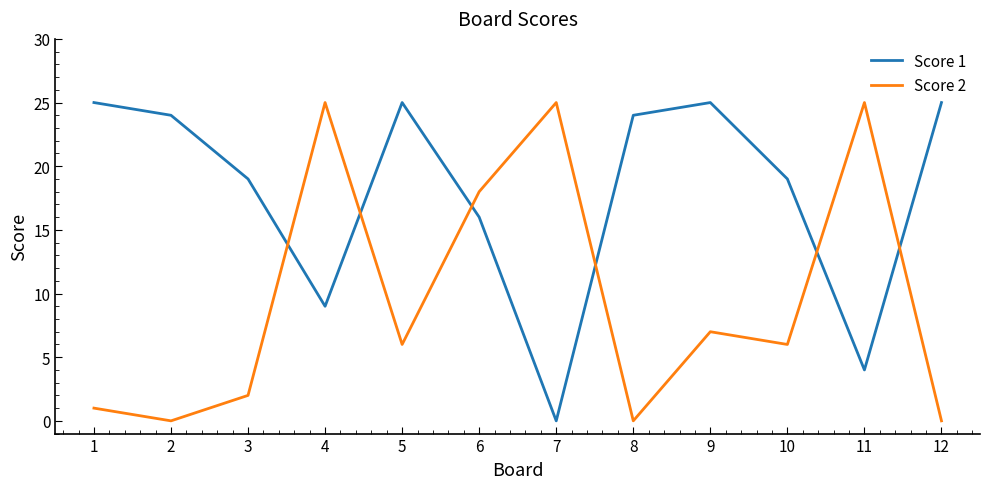

Between which two adjacent categories do Score 1 and Score 2 first intersect?

3 and 4